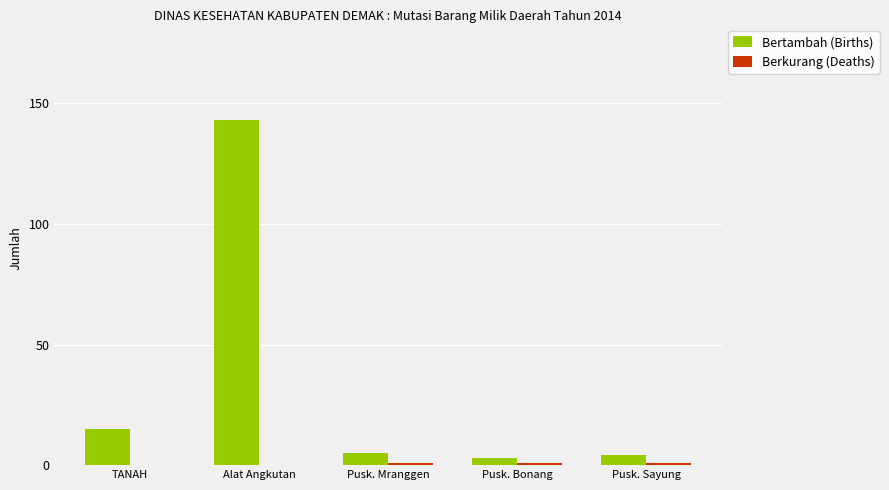

At which category is the sum across all series the highest?

Alat Angkutan